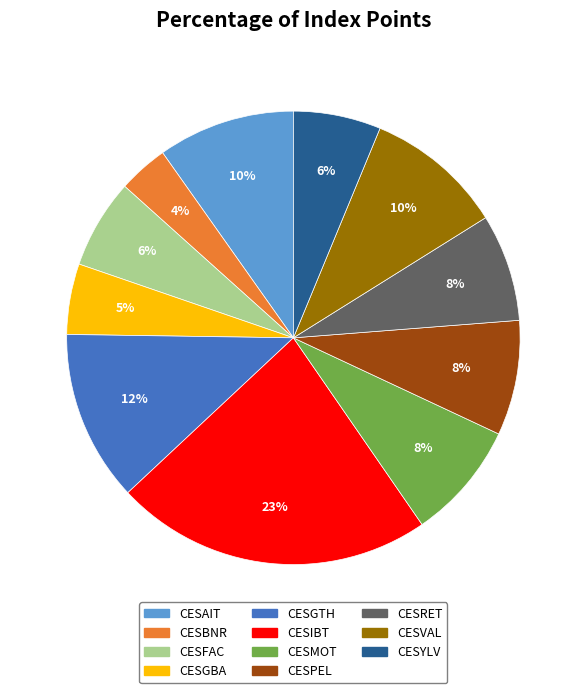

To the nearest percent, what is the difference between the largest and smallest slice percentages?

19%